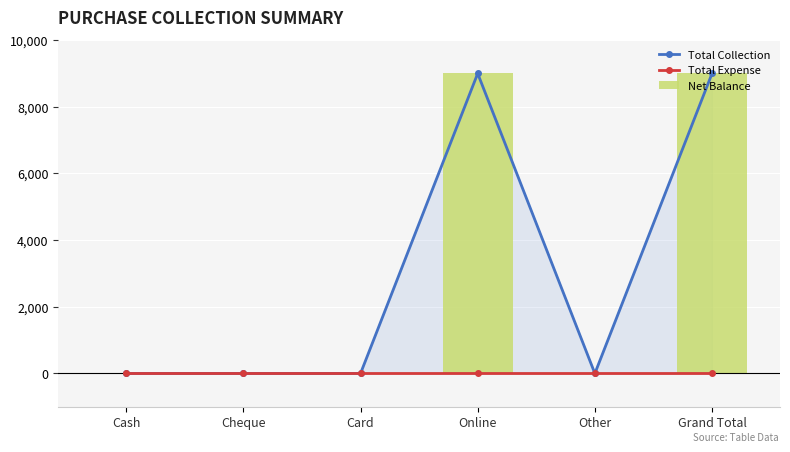

What is the label of the 6th bar from the right?

Cash